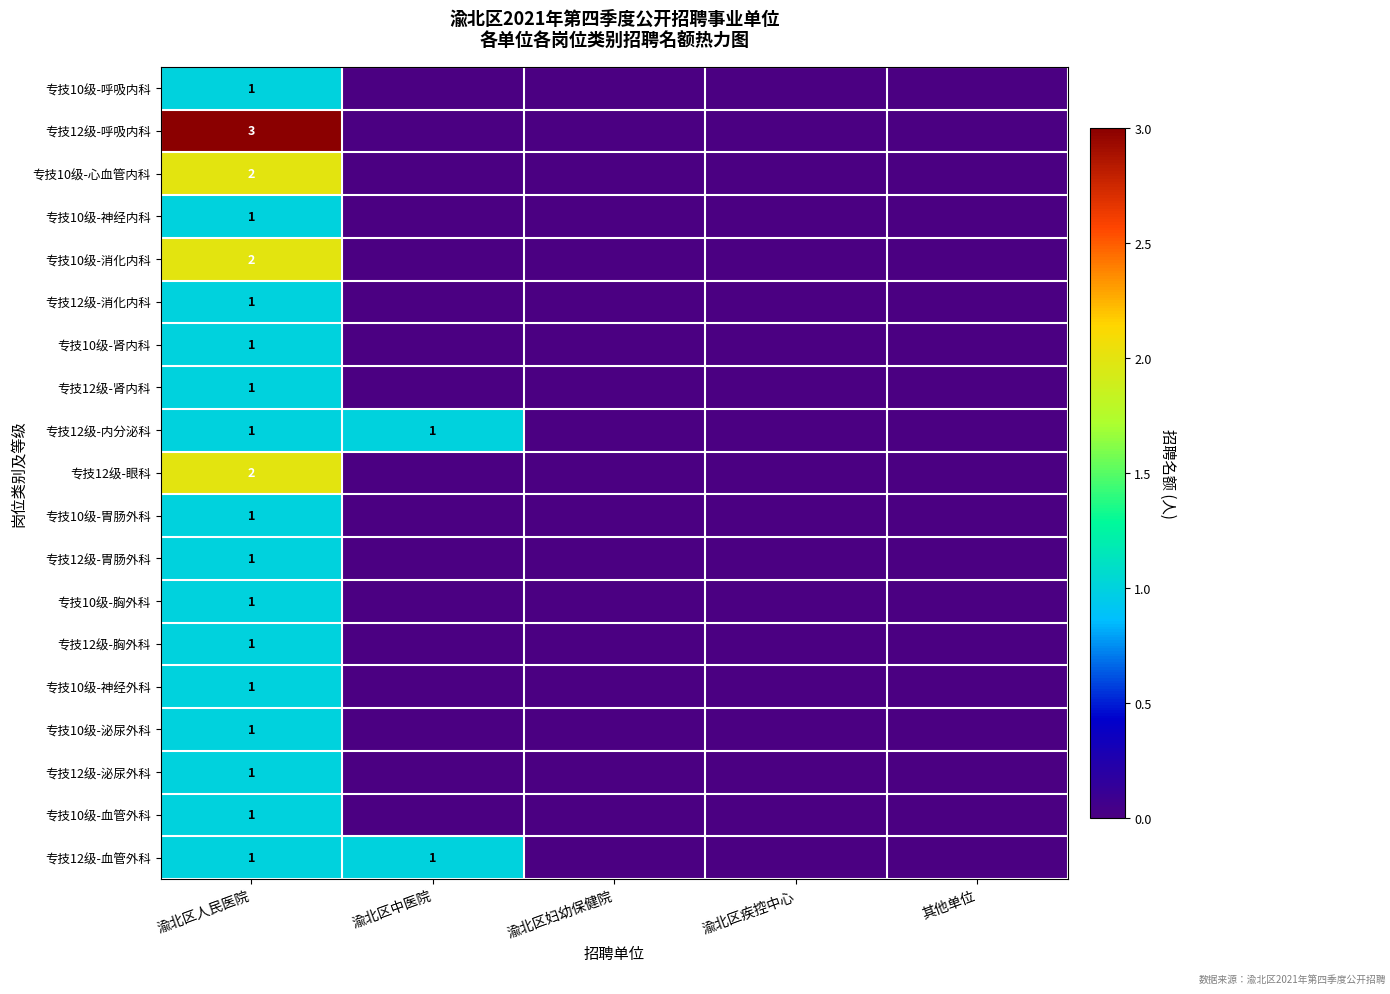

The value of 专技10级-胸外科 at 渝北区人民医院 is 1. True or false?

True